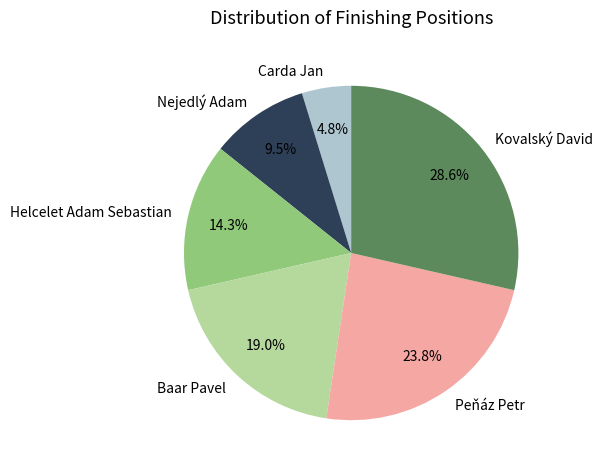

Which slice is the smallest?

Carda Jan